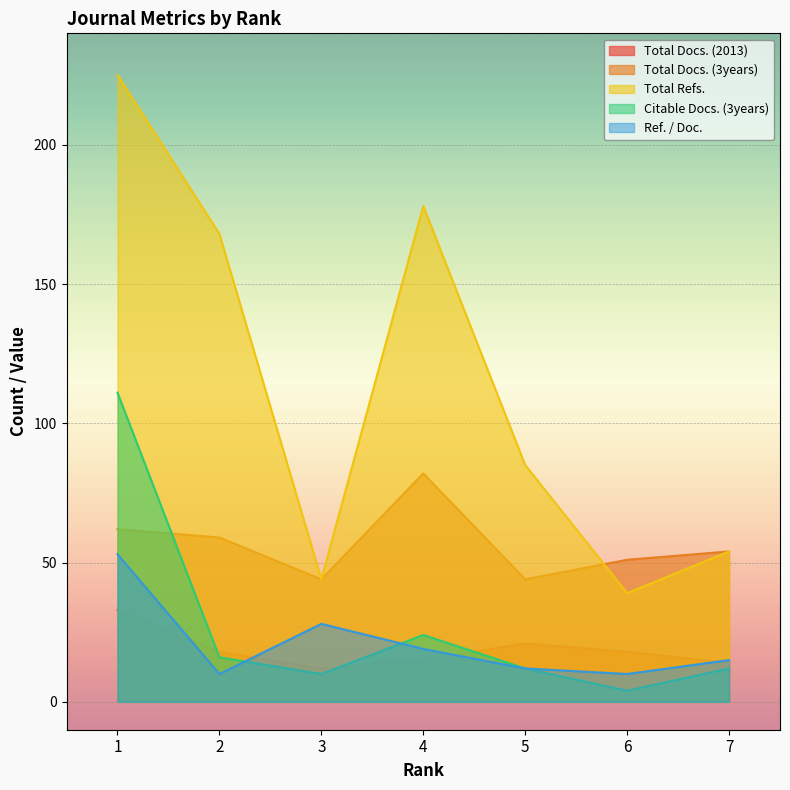

What is the value of the Total Docs. (2013) point at the 7th from the left?

14